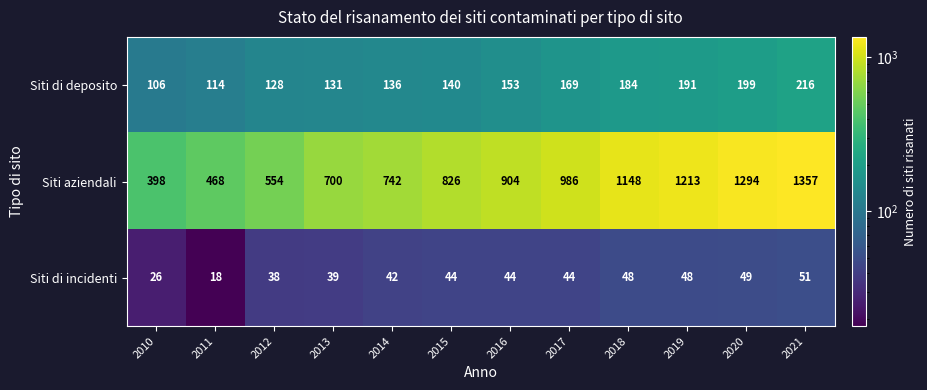

At which category is the sum across all series the highest?

2021